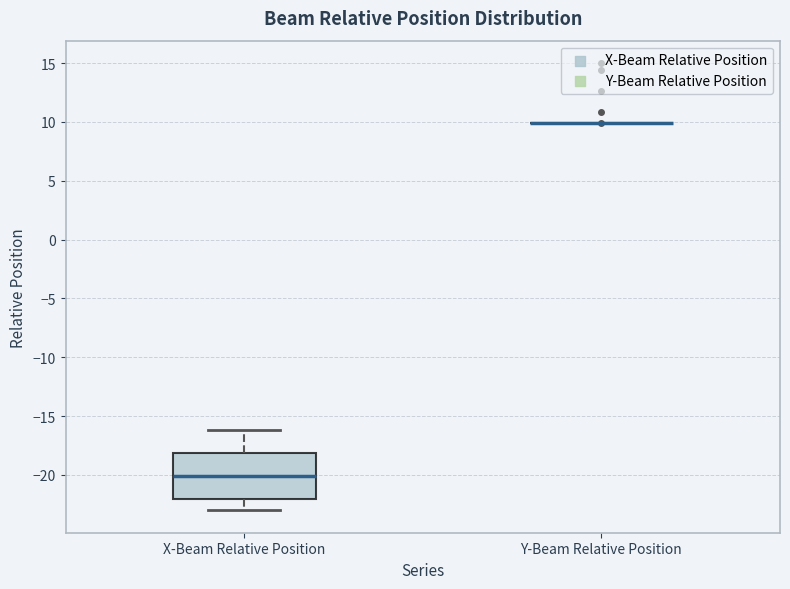

Reading left to right, transcribe this box plot: for each box, give where its median line is, the range the box spans, and where its two whiskers end, as read against the y-axis. The values are not printed on the chart, so give them approximately, as read against the axis.

X-Beam Relative Position: median -20, box -22 to -18, whiskers -23 to -16
Y-Beam Relative Position: box collapsed to a line at 10, whiskers 10 to 10